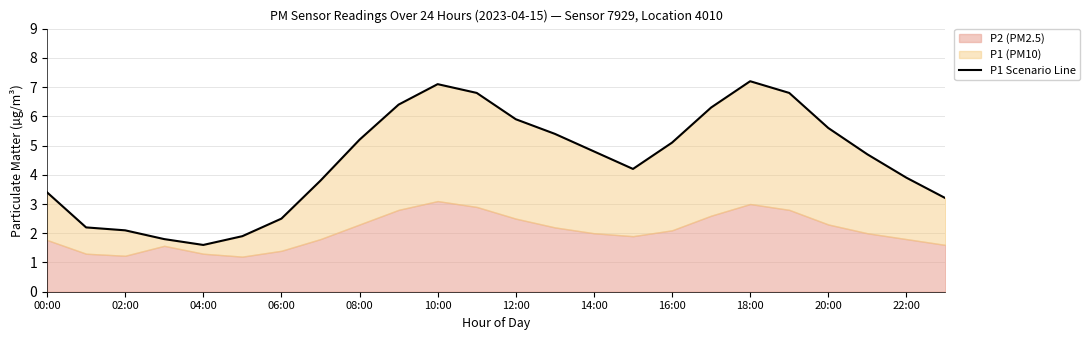

How many points are lower than both their immediate neighbors (excluding endpoints)?

2